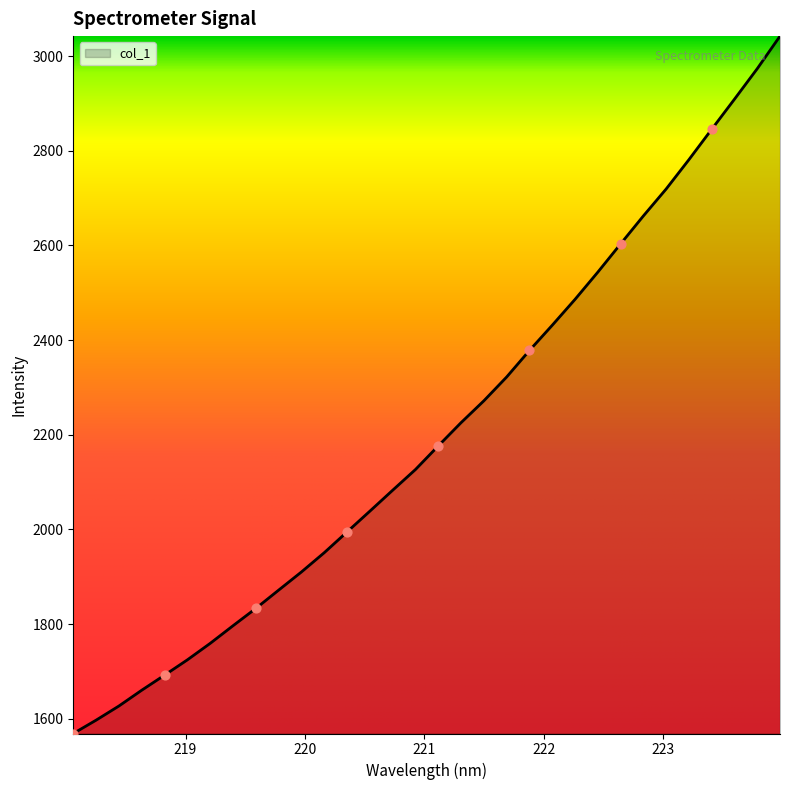

What is the difference between the maximum and minimum values?

1473.9